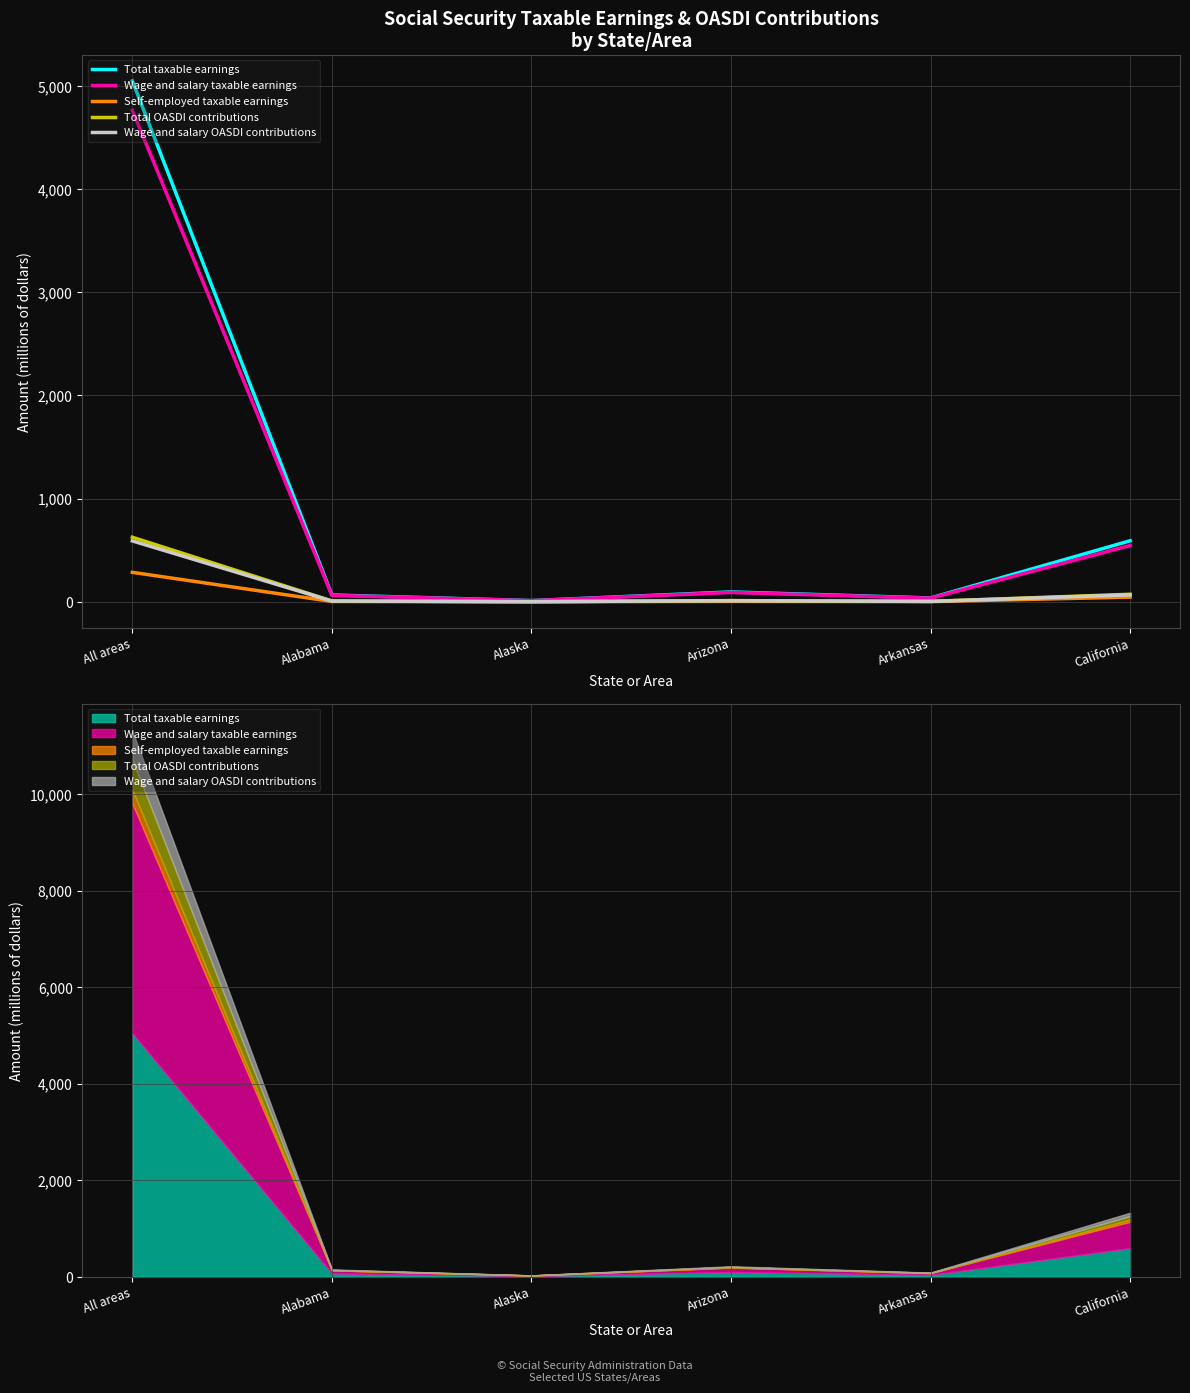

True or false: Total OASDI contributions and Self-employed taxable earnings cross at least once.

False